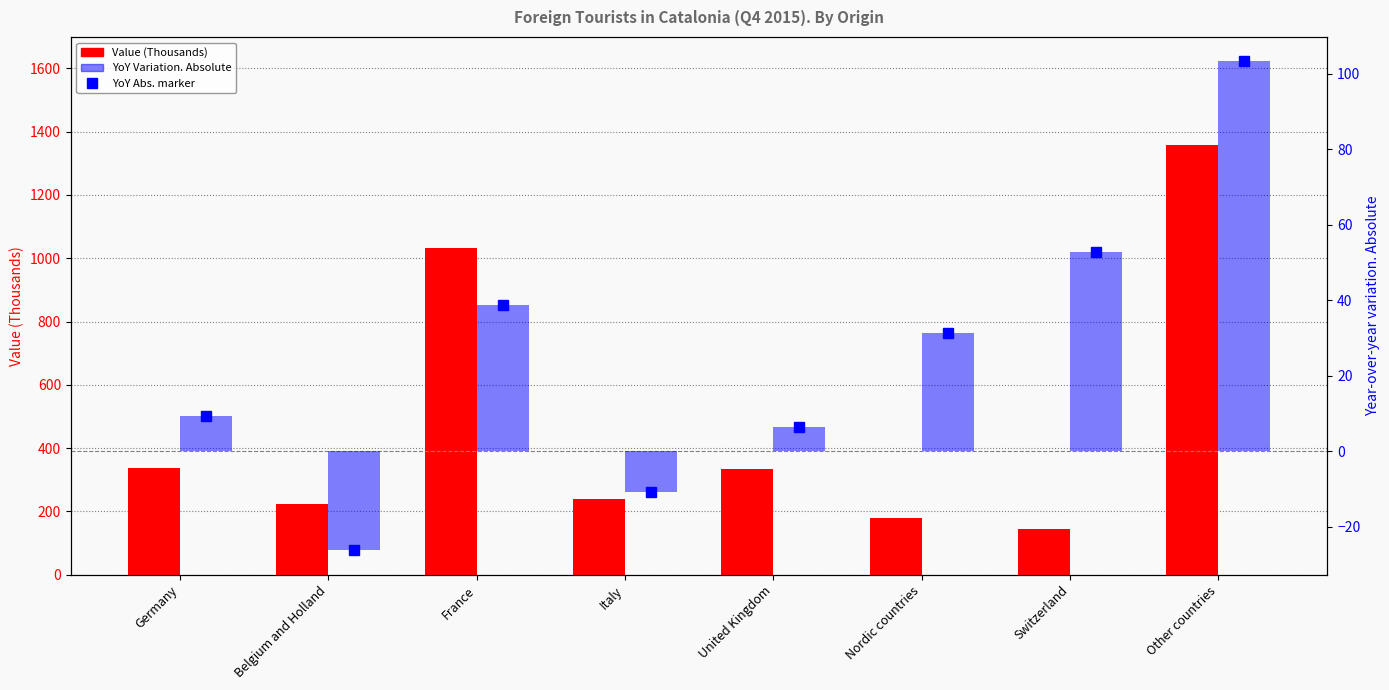

What is the label of the 7th bar from the right?

Belgium and Holland